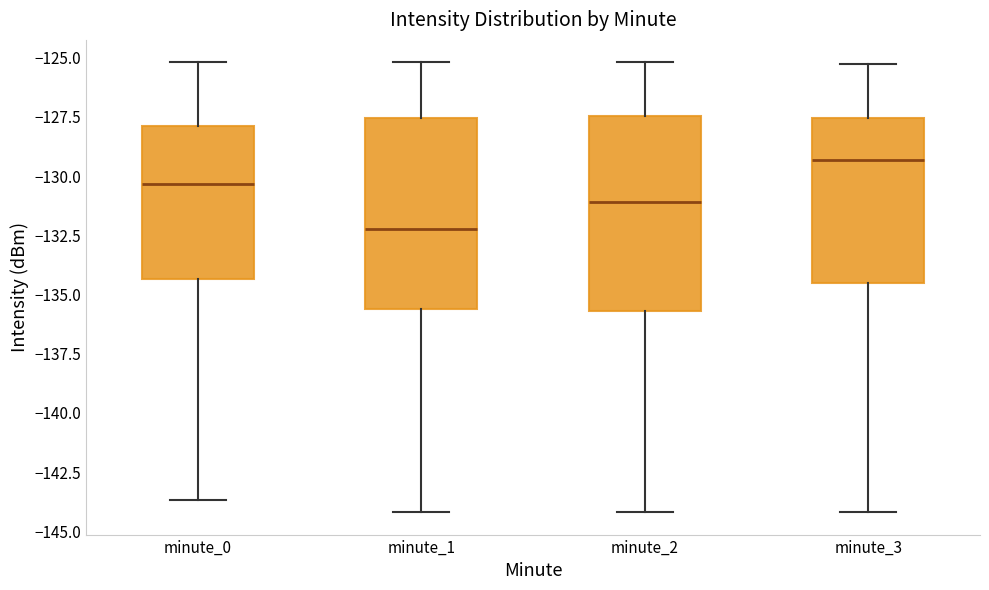

Where does the lower whisker of the box for minute_3 end on the y-axis? The values are not printed on the chart, so give them approximately, as read against the axis.

-144.0